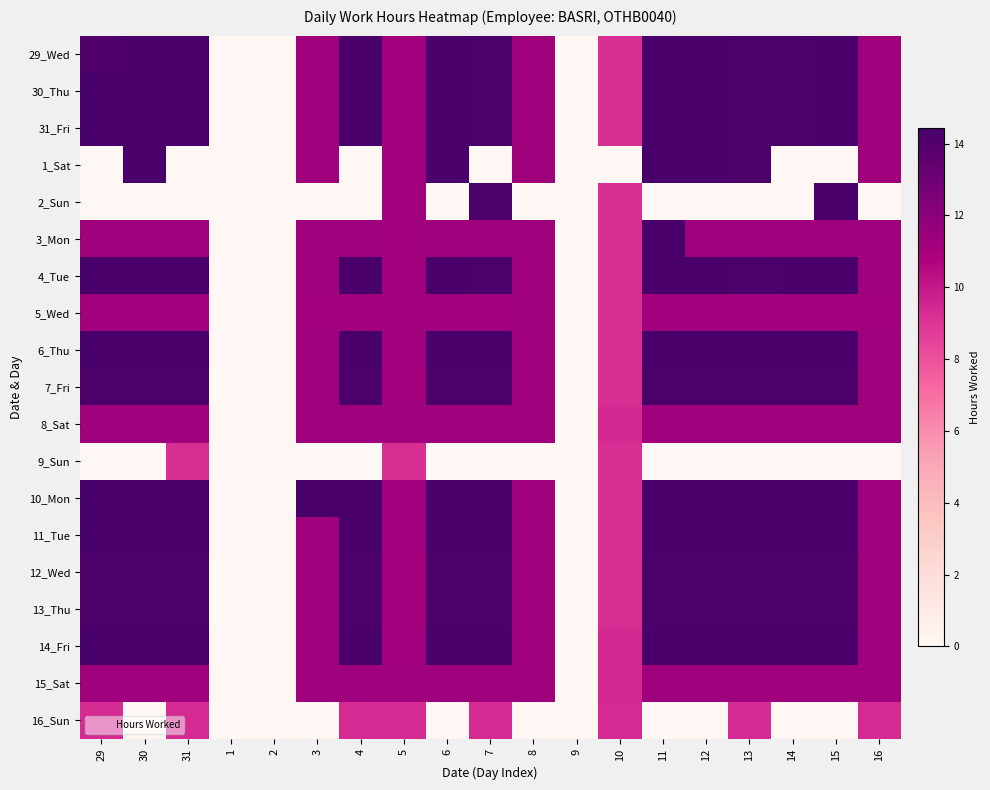

Which has a higher value, 1 or 13?

13